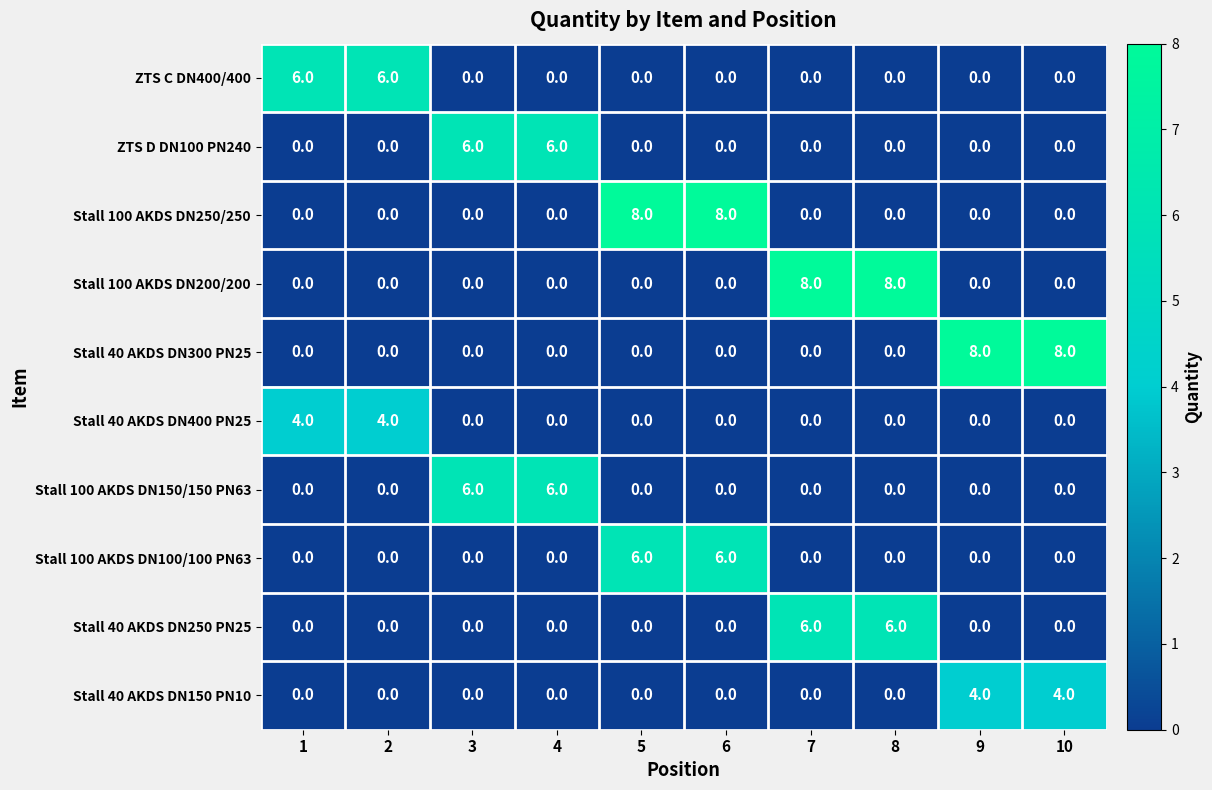

What is the difference between the second highest and second lowest values in the ZTS C DN400/400 series?

6